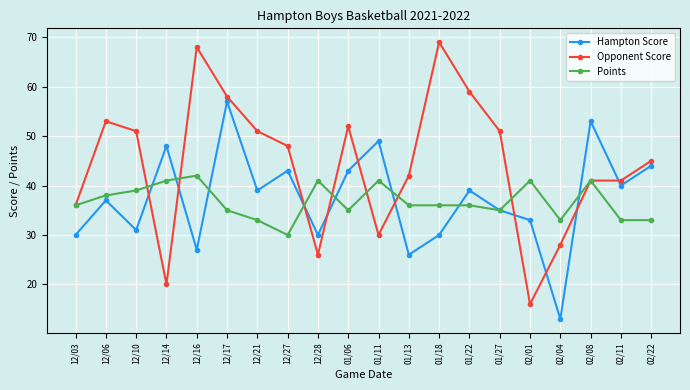

How many distinct data groups are displayed?

3